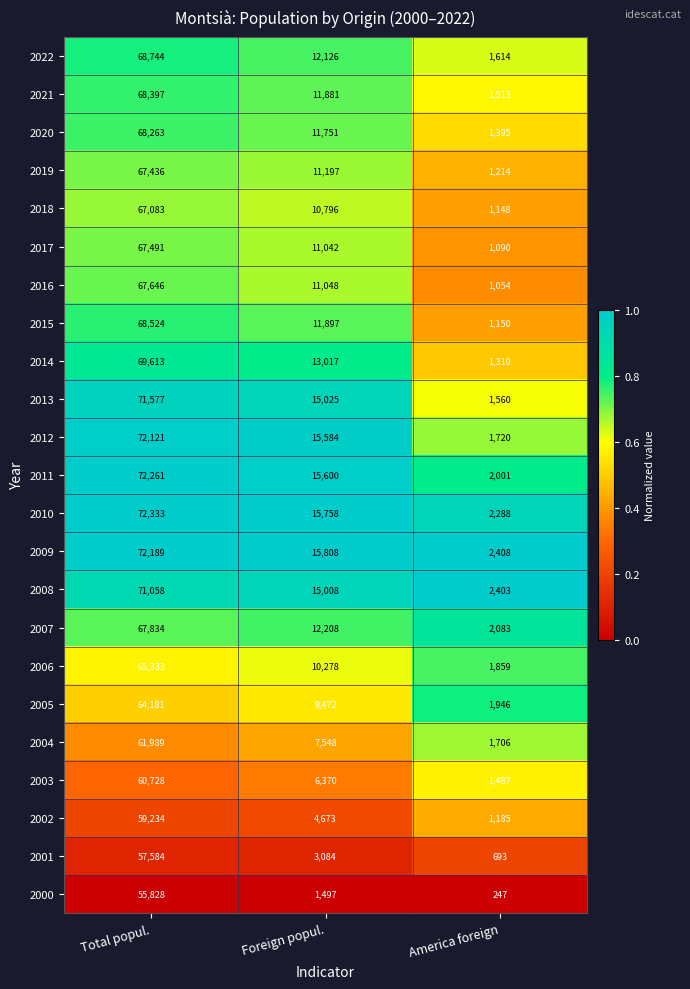

What is the greatest value displayed?

72333